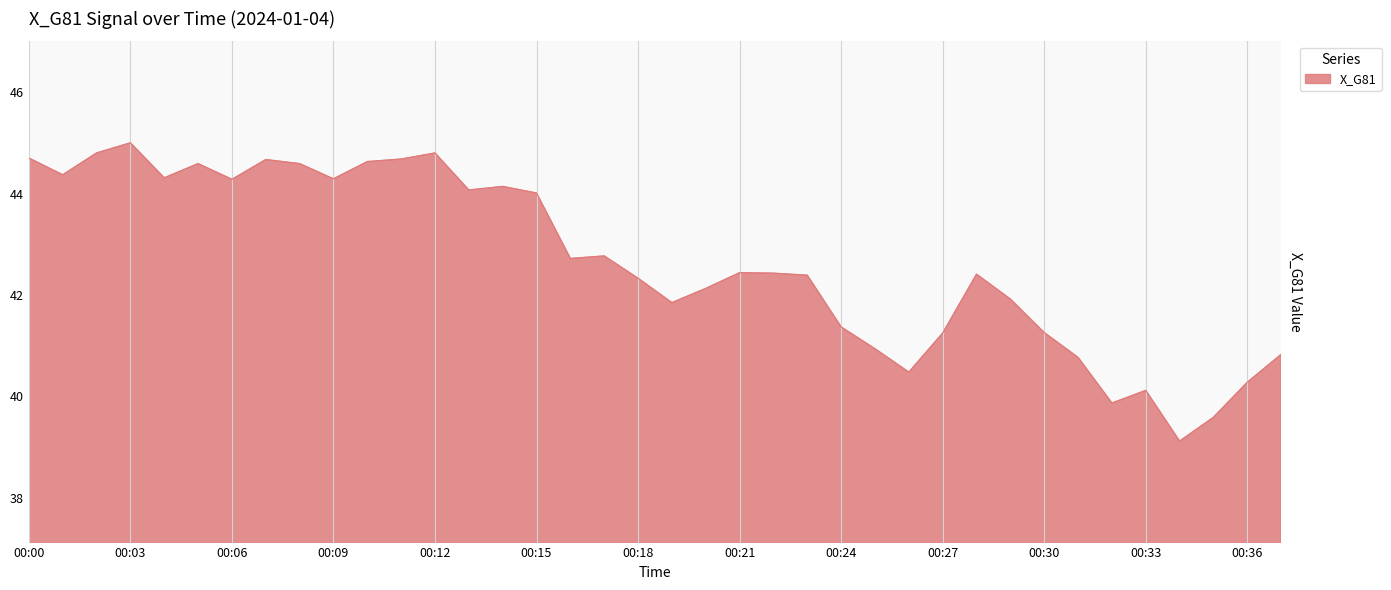

What is the greatest value displayed?

45.0